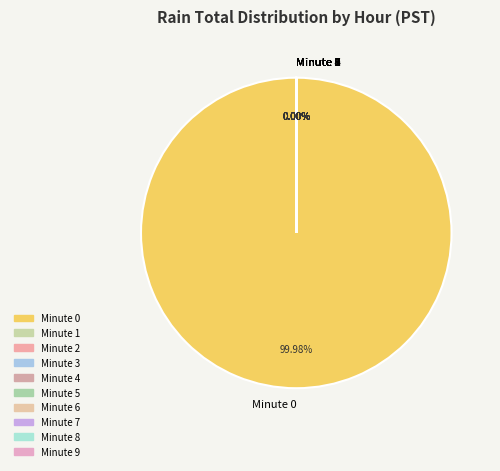

Is there any slice that represents more than half of the pie?

Yes